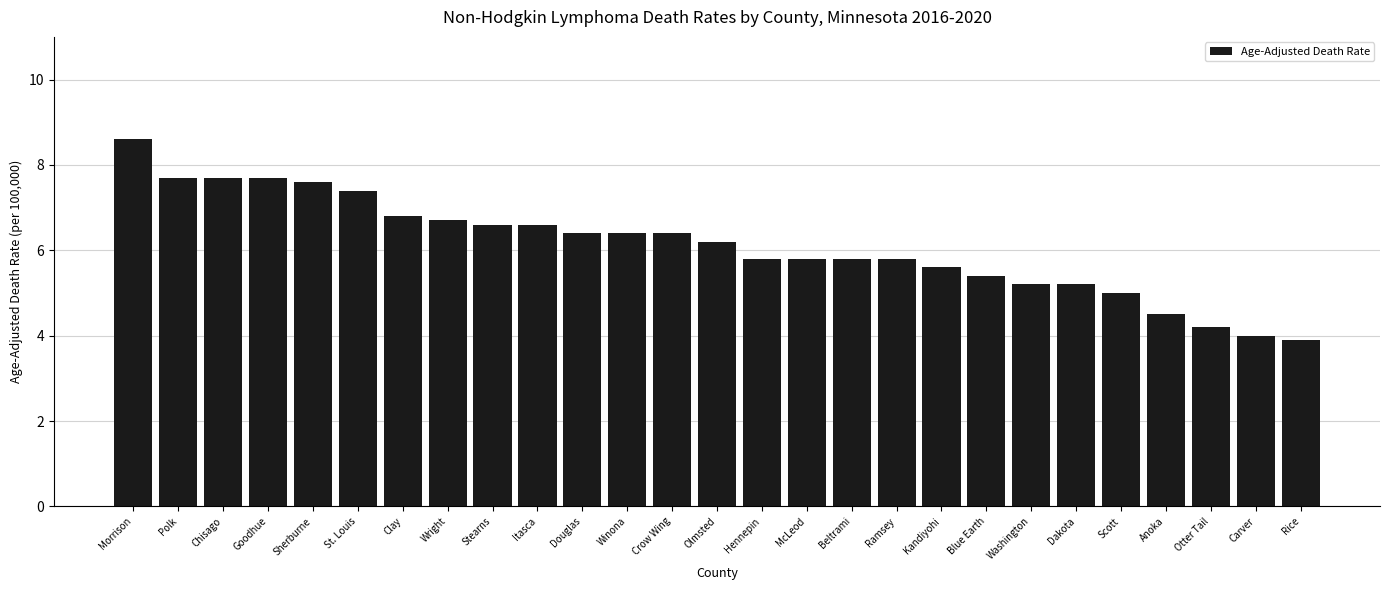

Reading left to right, list all the values displayed in this chart.

Morrison=8.6	Polk=7.7	Chisago=7.7	Goodhue=7.7	Sherburne=7.6	St. Louis=7.4	Clay=6.8	Wright=6.7	Stearns=6.6	Itasca=6.6	Douglas=6.4	Winona=6.4	Crow Wing=6.4	Olmsted=6.2	Hennepin=5.8	McLeod=5.8	Beltrami=5.8	Ramsey=5.8	Kandiyohi=5.6	Blue Earth=5.4	Washington=5.2	Dakota=5.2	Scott=5.0	Anoka=4.5	Otter Tail=4.2	Carver=4.0	Rice=3.9